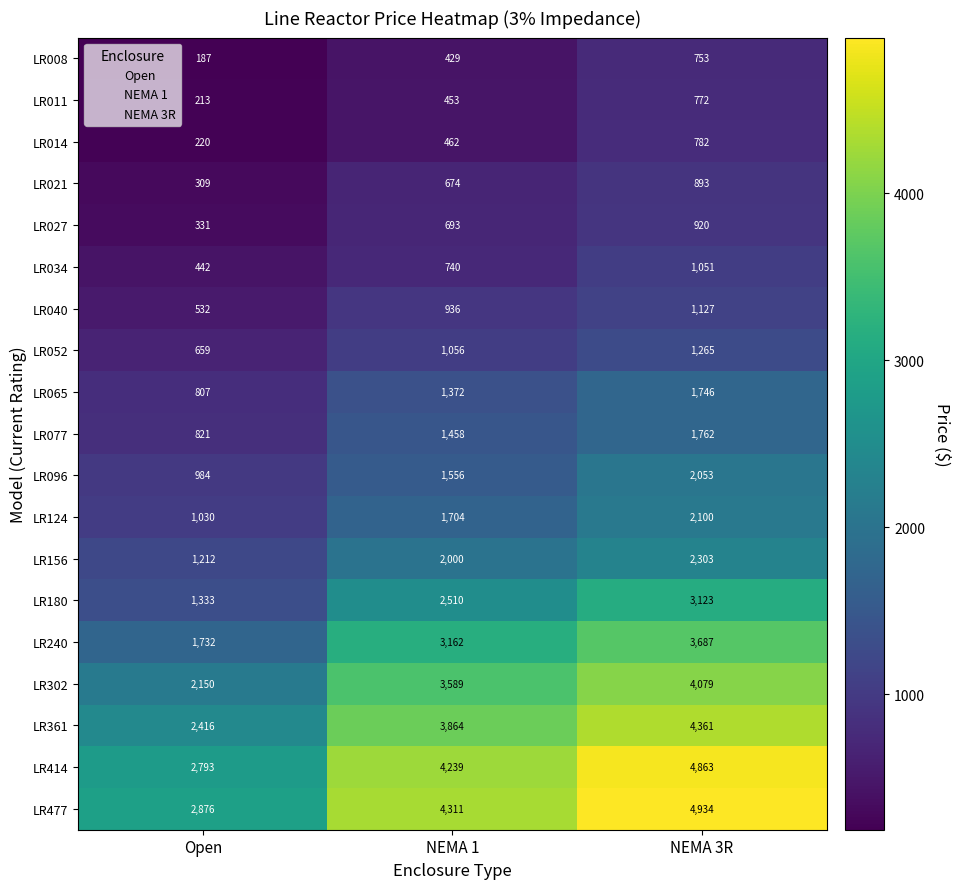

Which category has the highest value in the LR065 series?

NEMA 3R